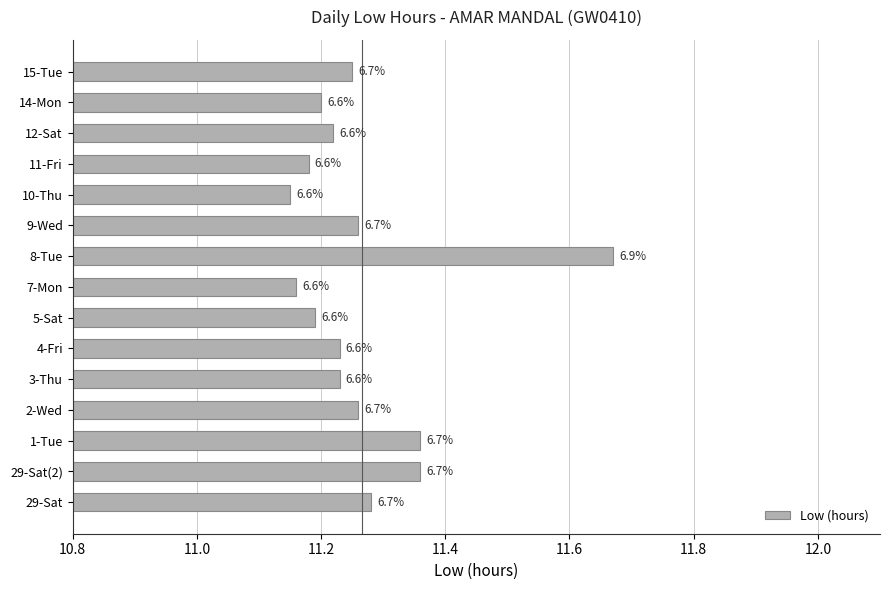

Does the chart contain any negative values?

No